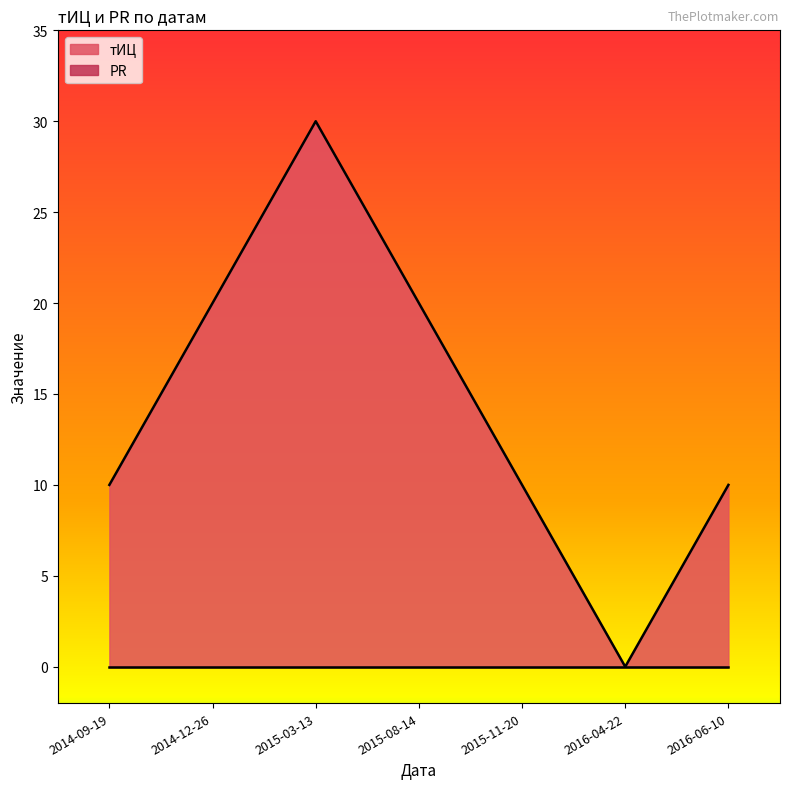

How many interior local valleys (lower than both neighbors) does the data have?

1